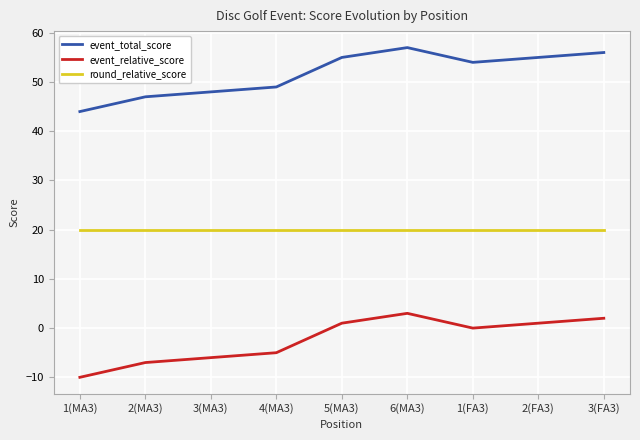

Is the value of round_relative_score at 3(MA3) greater than the value of event_total_score at 3(MA3)?

No